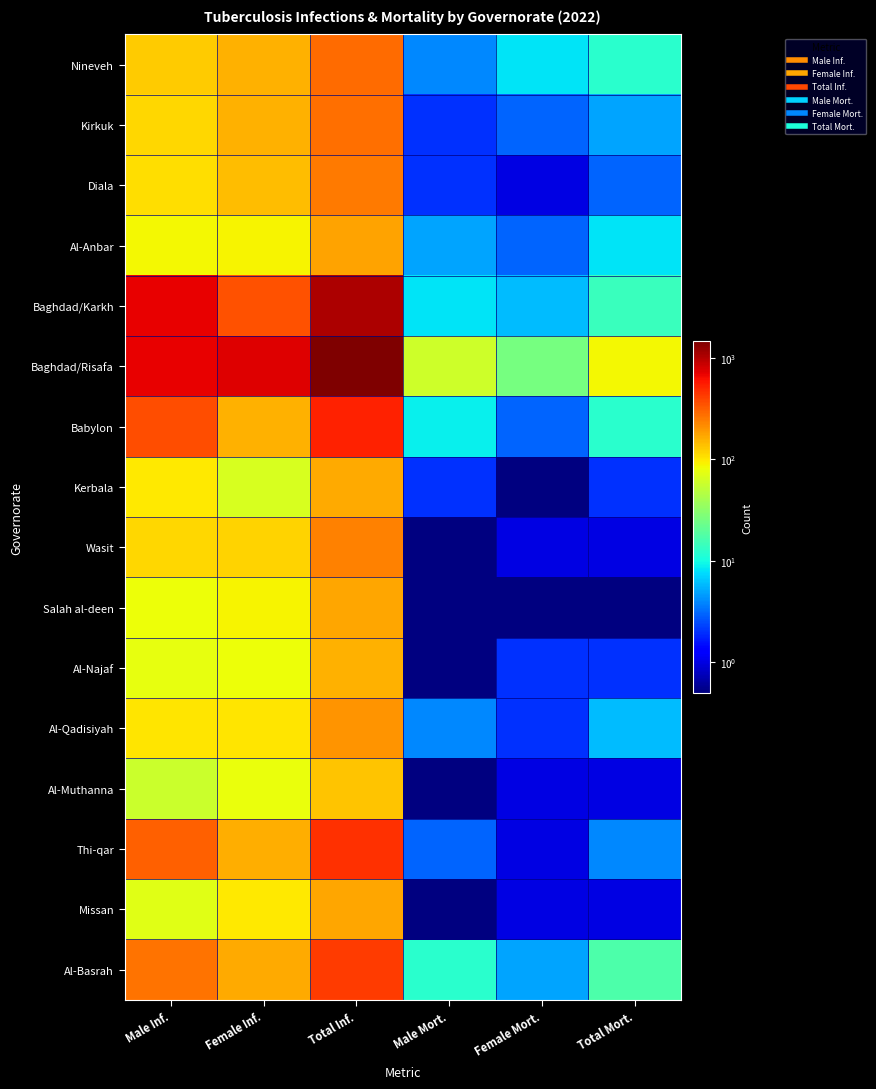

Which series has the largest range (max minus min)?

Baghdad/Risafa